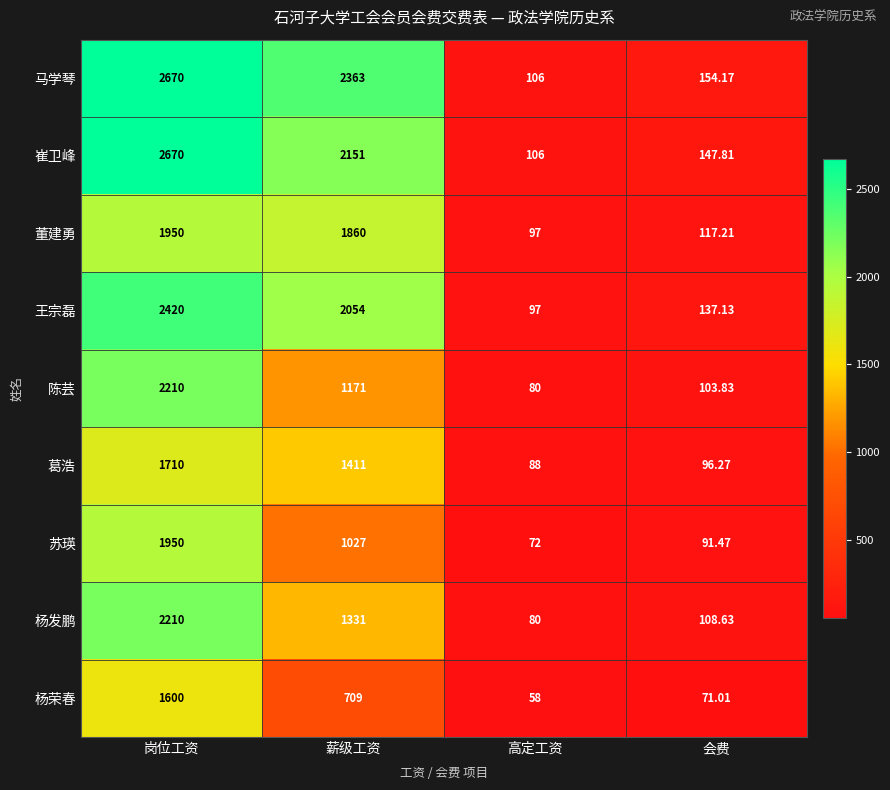

Which category has the highest value across all series?

岗位工资